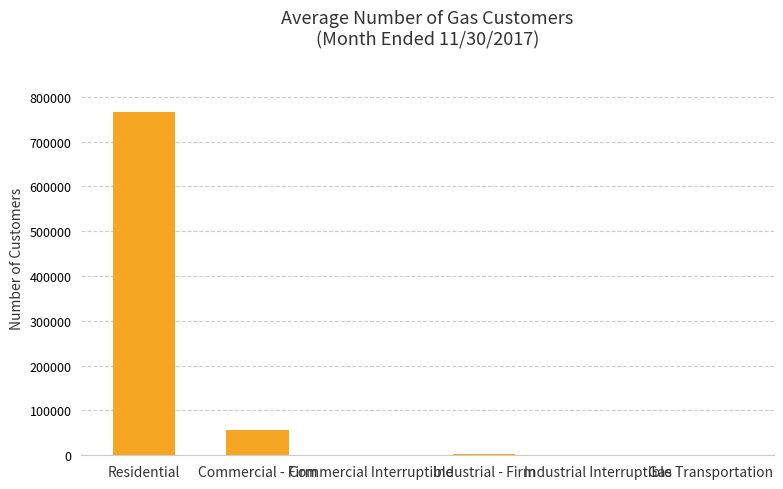

At which label is the value closest to 382799?

Commercial - Firm